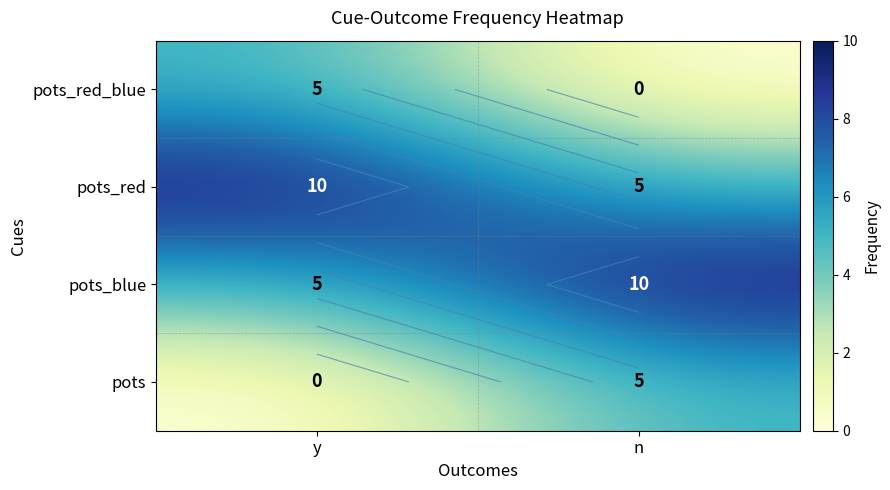

Which series has the largest total across all categories?

pots_red